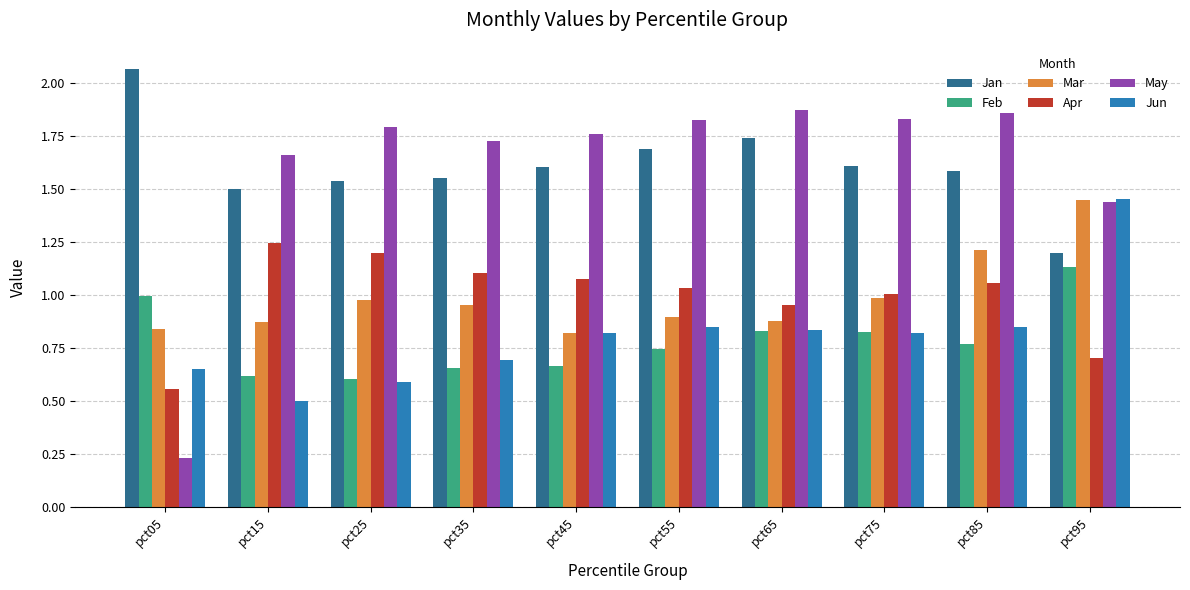

What is the difference between the Apr values at pct05 and pct45?

0.5